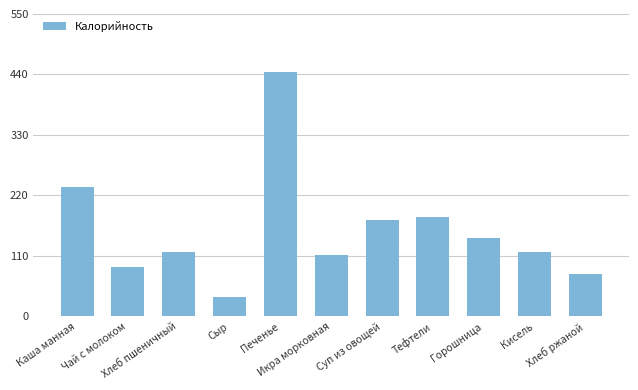

At which label is the value closest to 240?

Каша манная